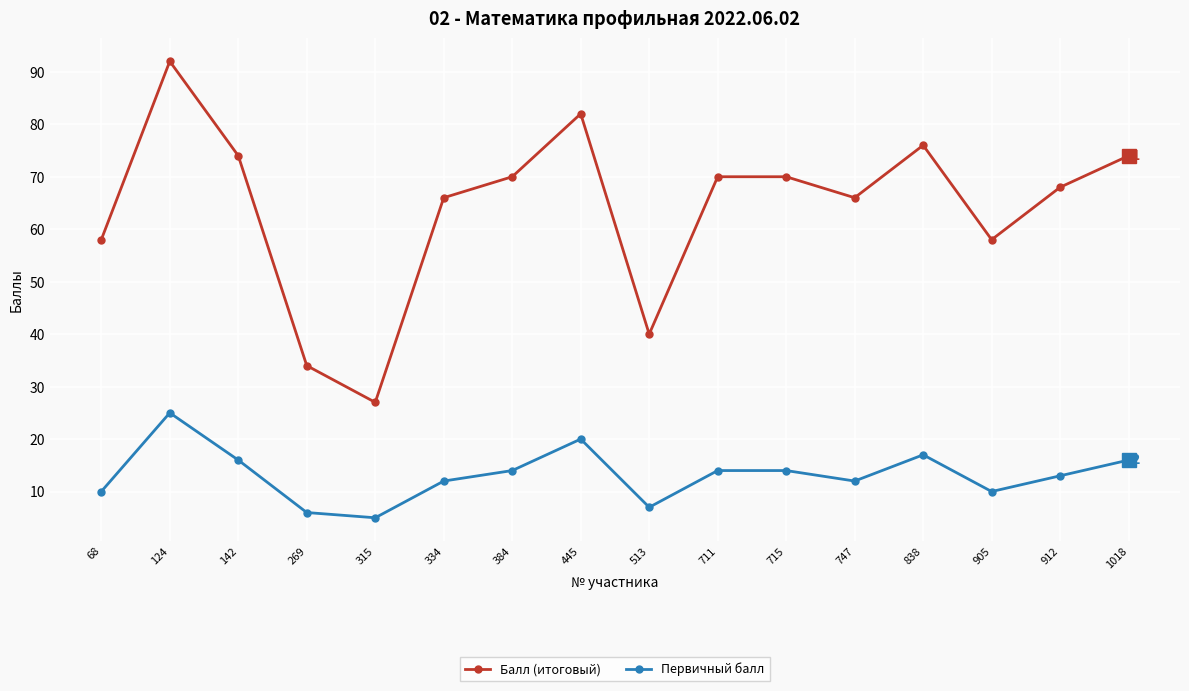

How many interior local valleys does the Балл (итоговый) series have?

4